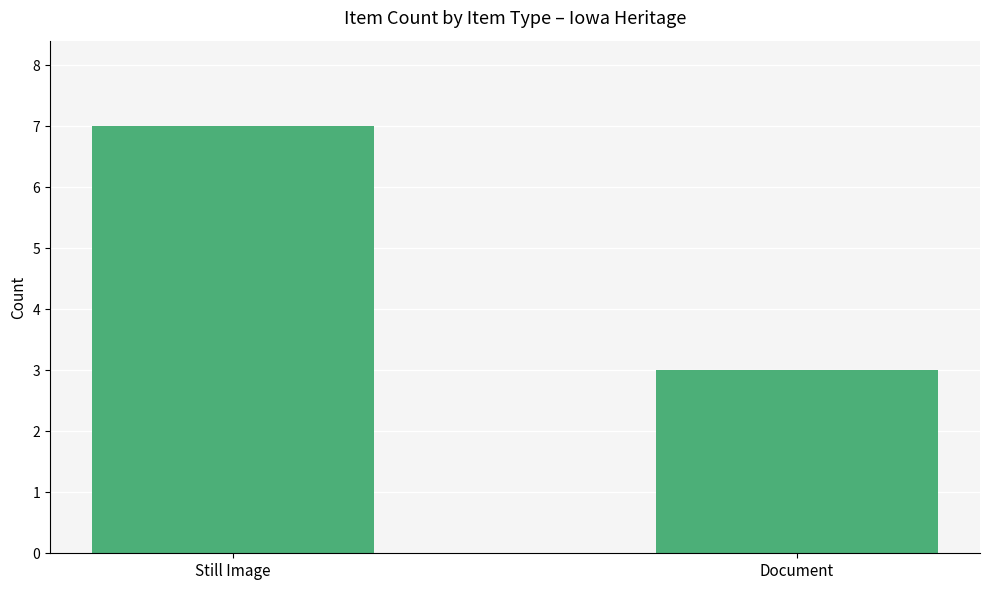

Which label corresponds to the smallest value in the chart?

Document